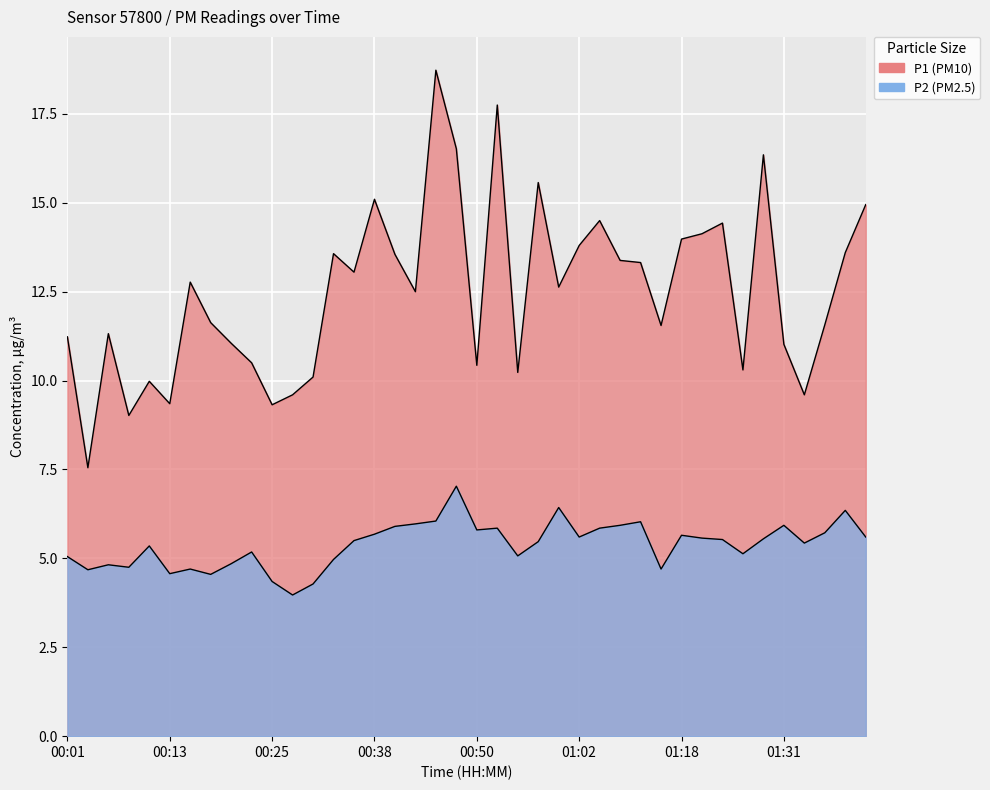

What is the label of the 3rd point from the left?

00:06